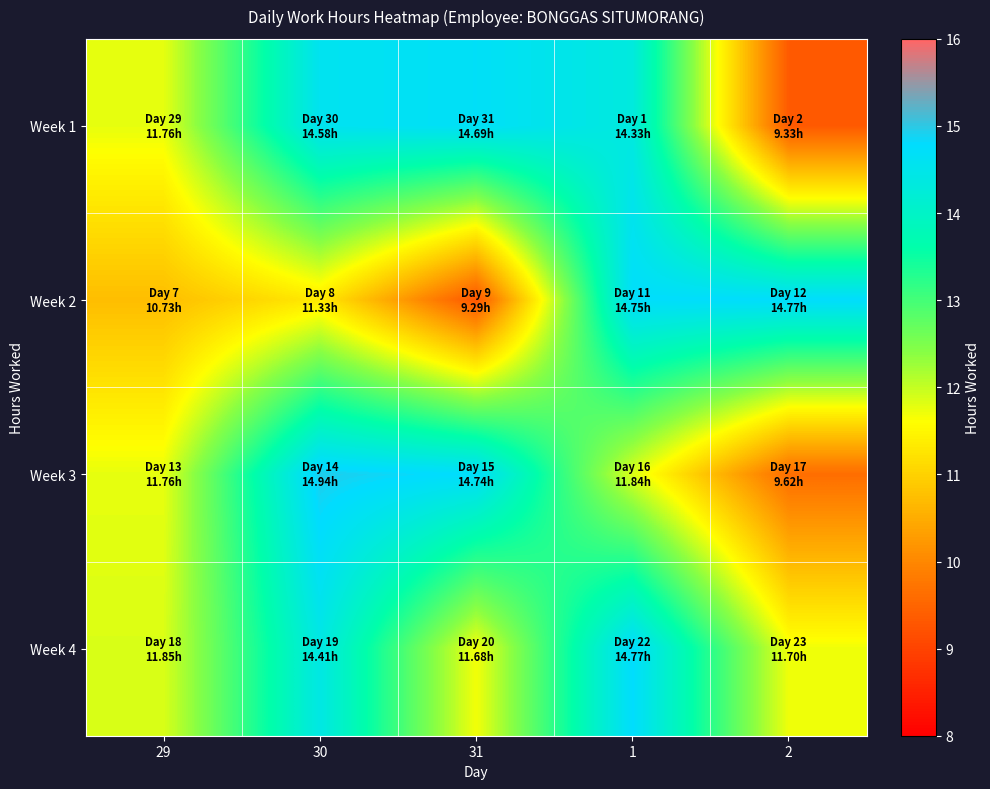

At how many categories does at least one series exceed 11?

5